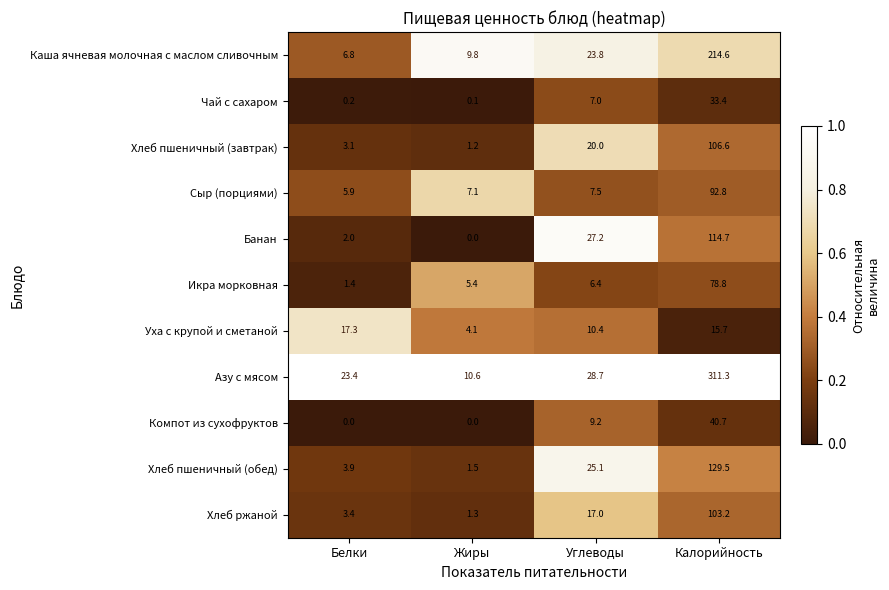

Is it true that Компот из сухофруктов equals 40.7 at Калорийность?

True